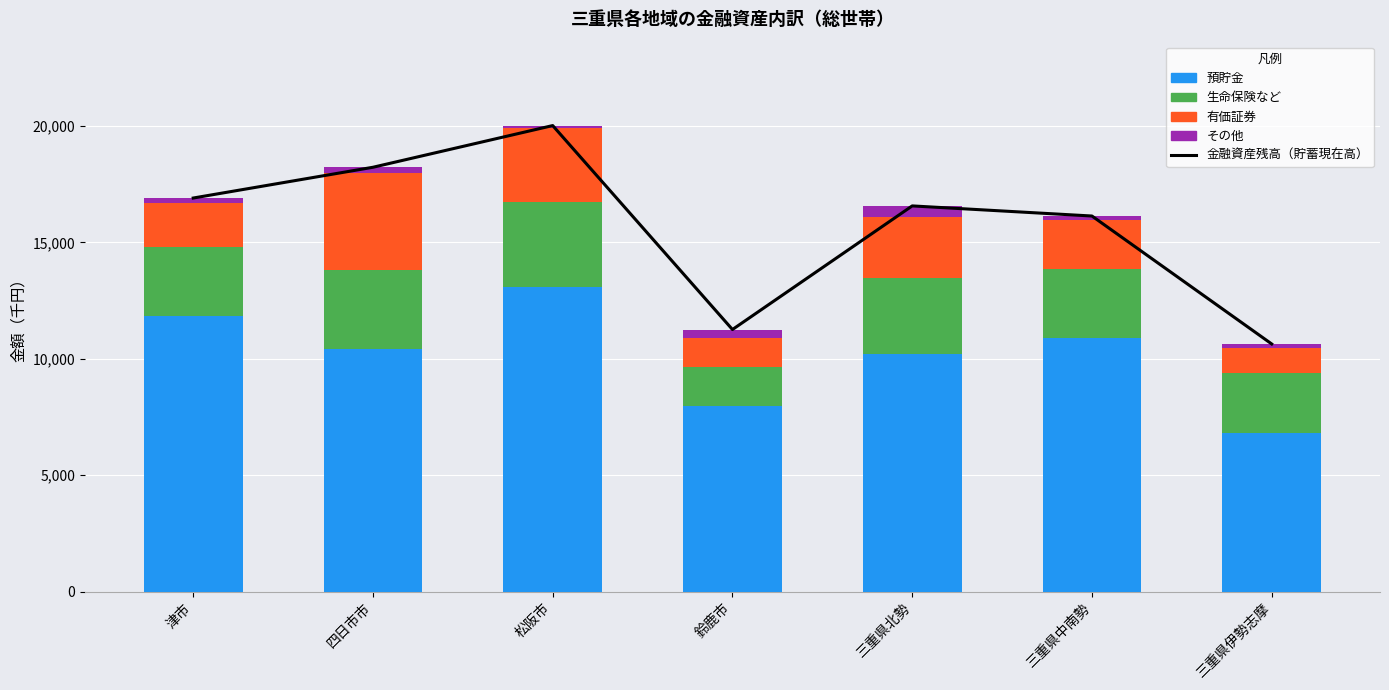

What are all the series names shown in the legend?

金融資産残高（貯蓄現在高）, 預貯金, 生命保険など, 有価証券, その他